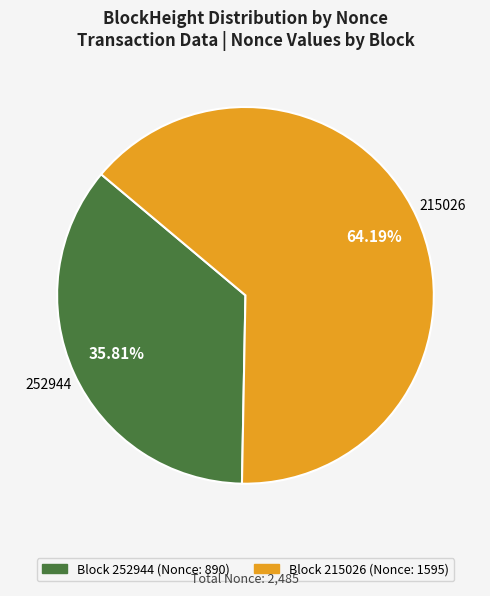

Do Block 252944 (Nonce: 890) and Block 215026 (Nonce: 1595) together represent more than half of the pie?

Yes